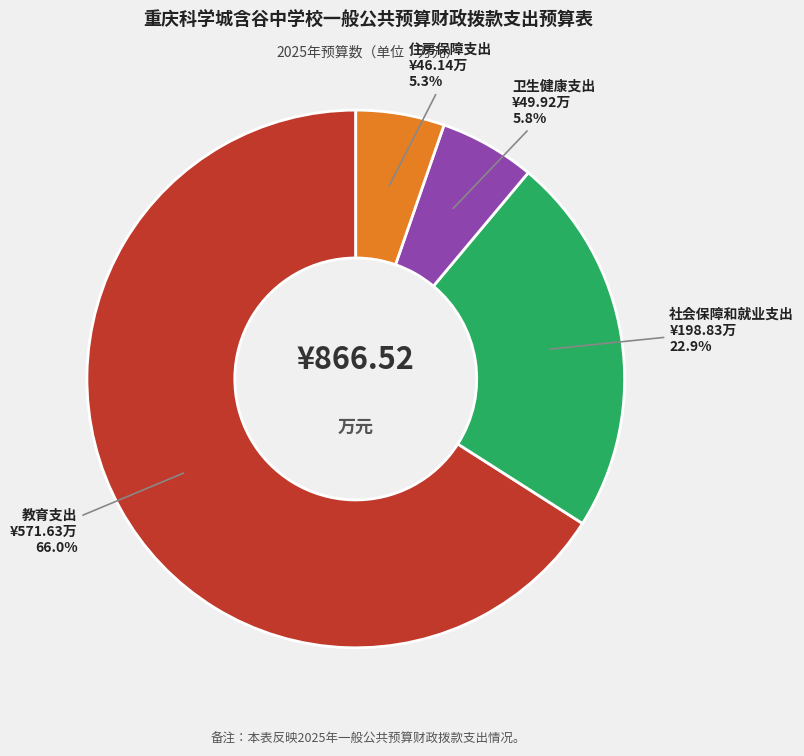

To the nearest percent, what is the difference between the largest and smallest slice percentages?

61%